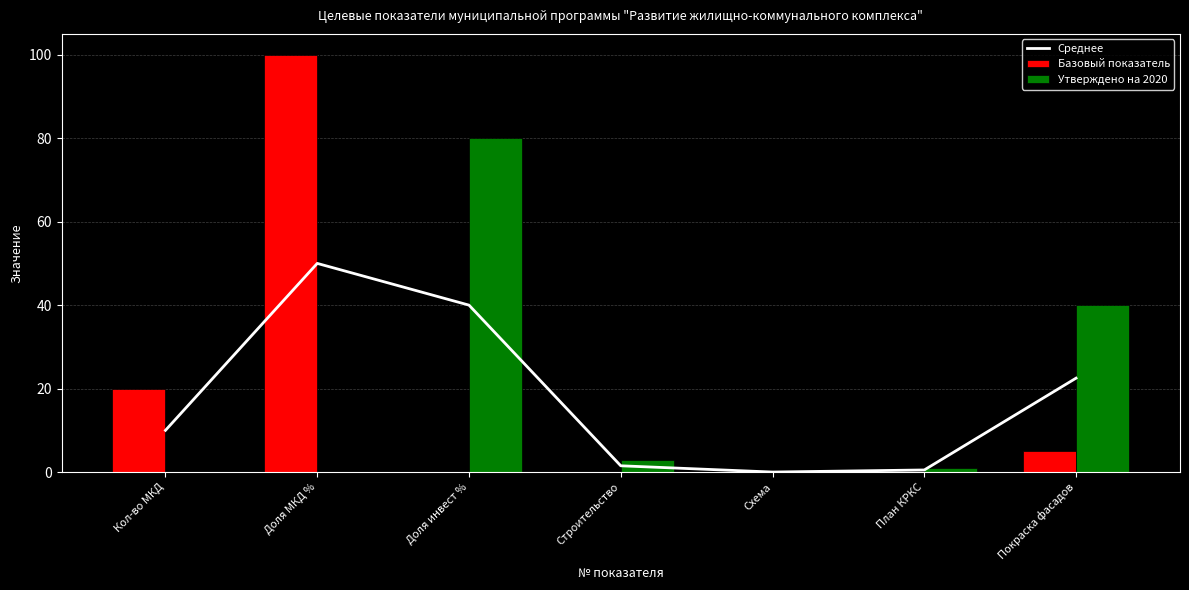

How many series are shown in this chart?

3